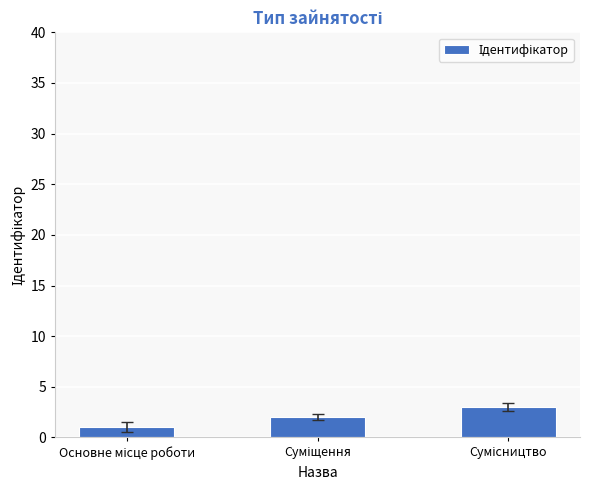

What is the maximum value shown in the chart?

3